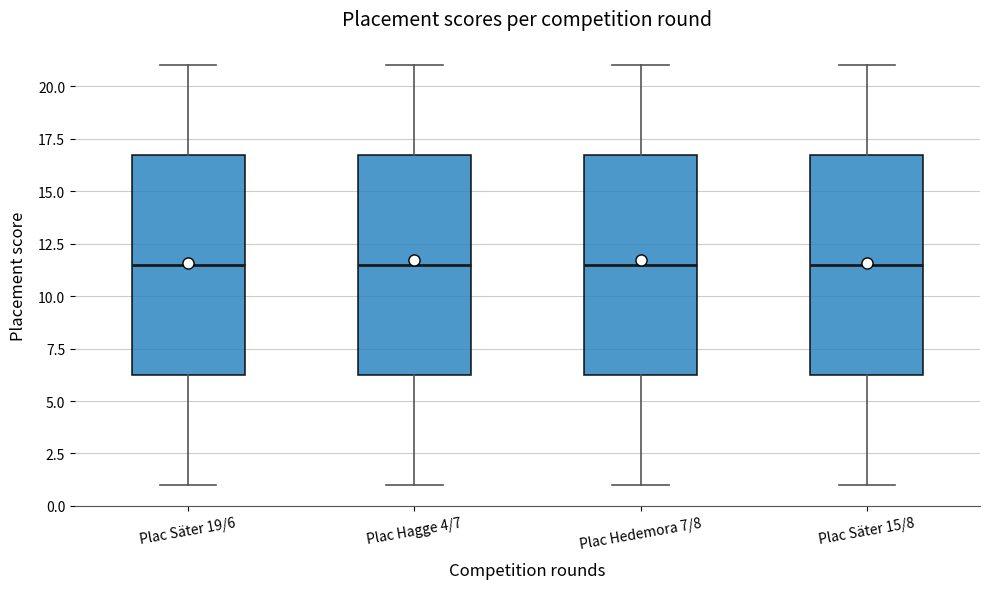

Reading left to right, transcribe this box plot: for each box, give where its median line is, the range the box spans, and where its two whiskers end, as read against the y-axis. The values are not printed on the chart, so give them approximately, as read against the axis.

Plac Säter 19/6: median 11.5, box 6.5 to 17.0, whiskers 1.0 to 21.0
Plac Hagge 4/7: median 11.5, box 6.5 to 17.0, whiskers 1.0 to 21.0
Plac Hedemora 7/8: median 11.5, box 6.5 to 17.0, whiskers 1.0 to 21.0
Plac Säter 15/8: median 11.5, box 6.5 to 17.0, whiskers 1.0 to 21.0